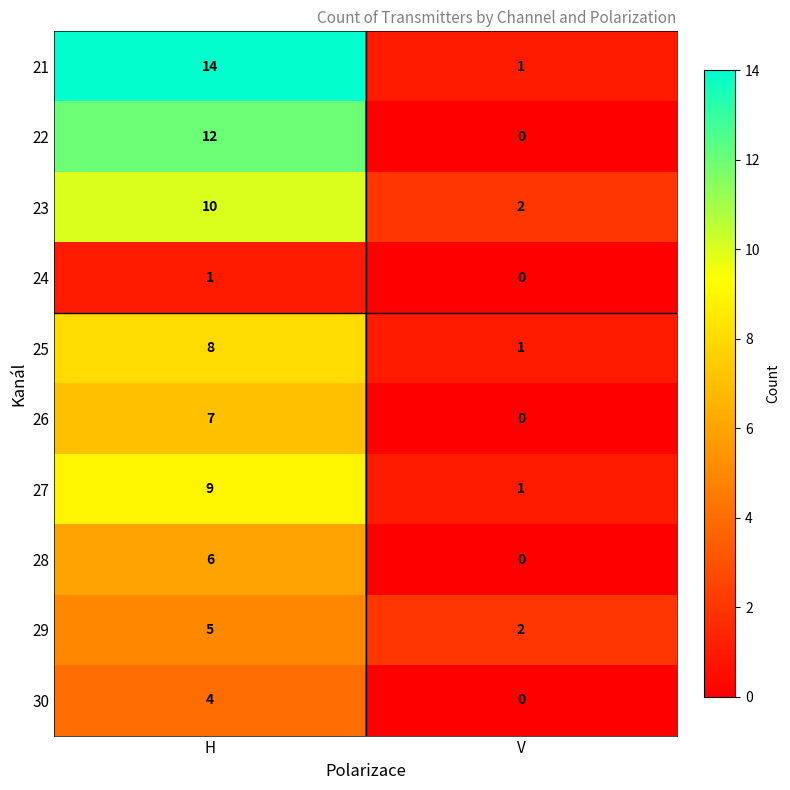

Reading right to left, extract all data points from this chart.

21: V=1	H=14
22: V=0	H=12
23: V=2	H=10
24: V=0	H=1
25: V=1	H=8
26: V=0	H=7
27: V=1	H=9
28: V=0	H=6
29: V=2	H=5
30: V=0	H=4